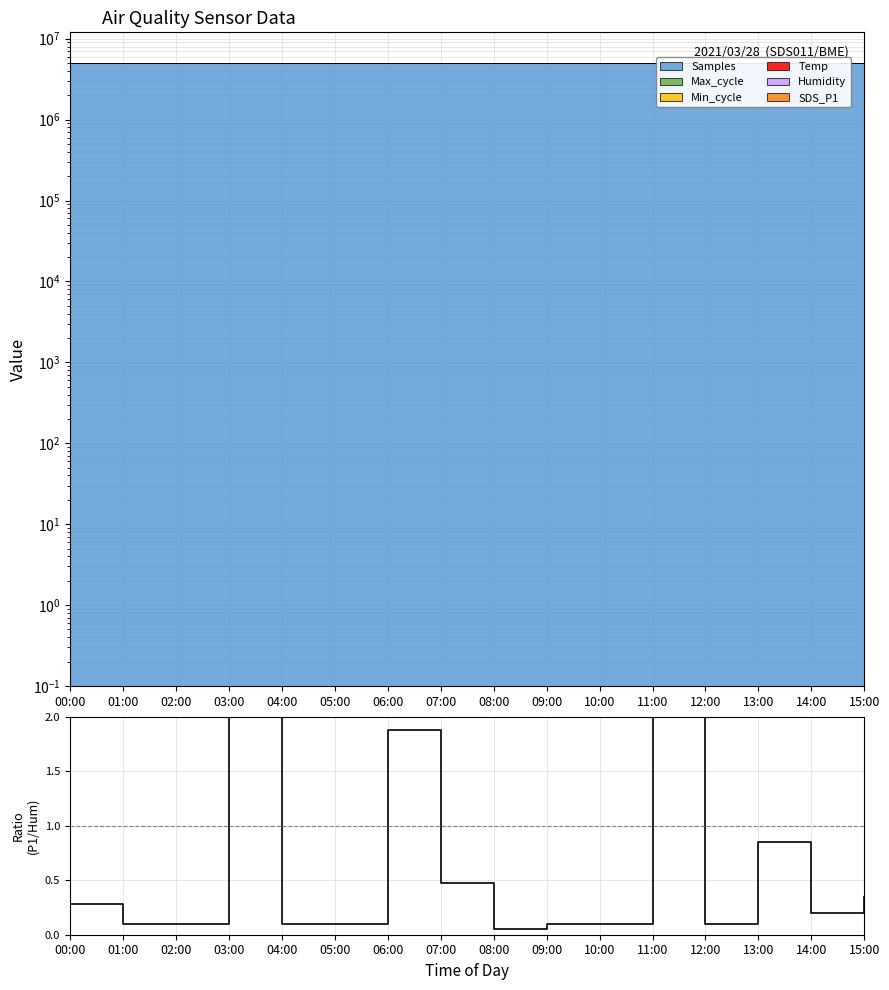

What is the change in value from 04:00 to 06:00?

+1.8